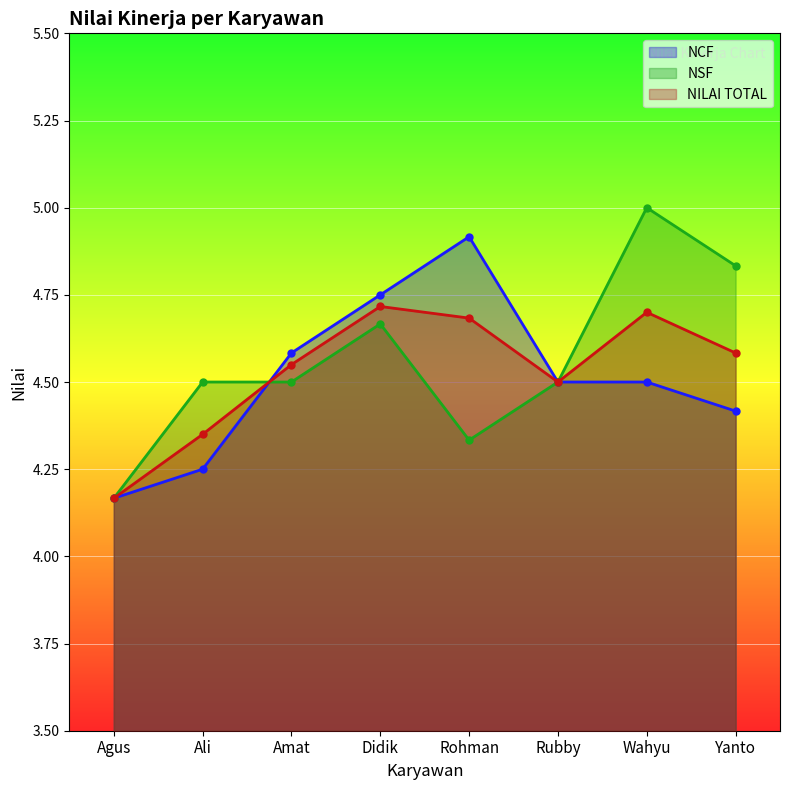

Between Rohman and Didik, which is larger?

Rohman